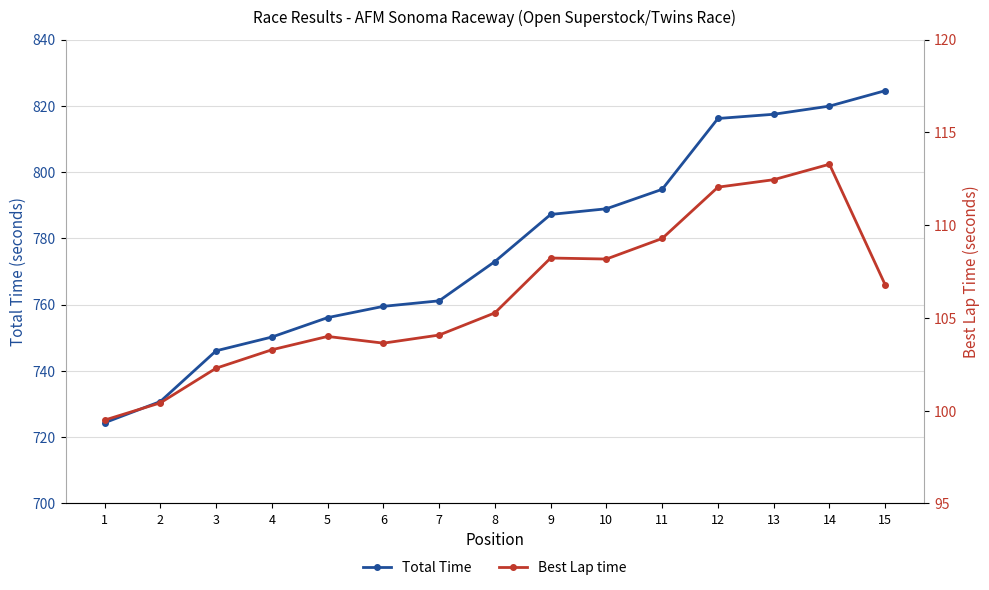

Does the chart display data point markers on the line(s)?

Yes